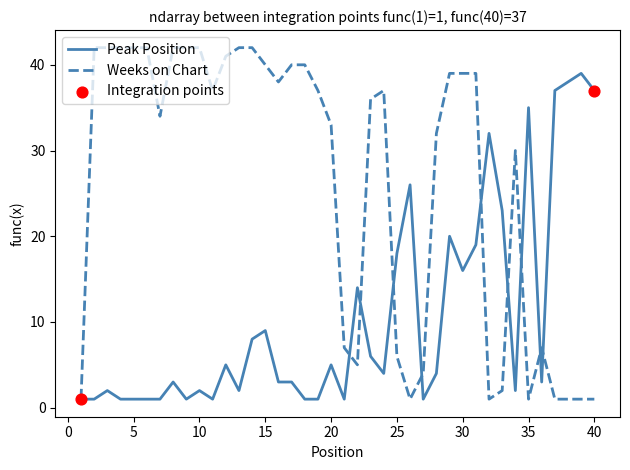

Which series has the largest total across all categories?

Weeks on Chart